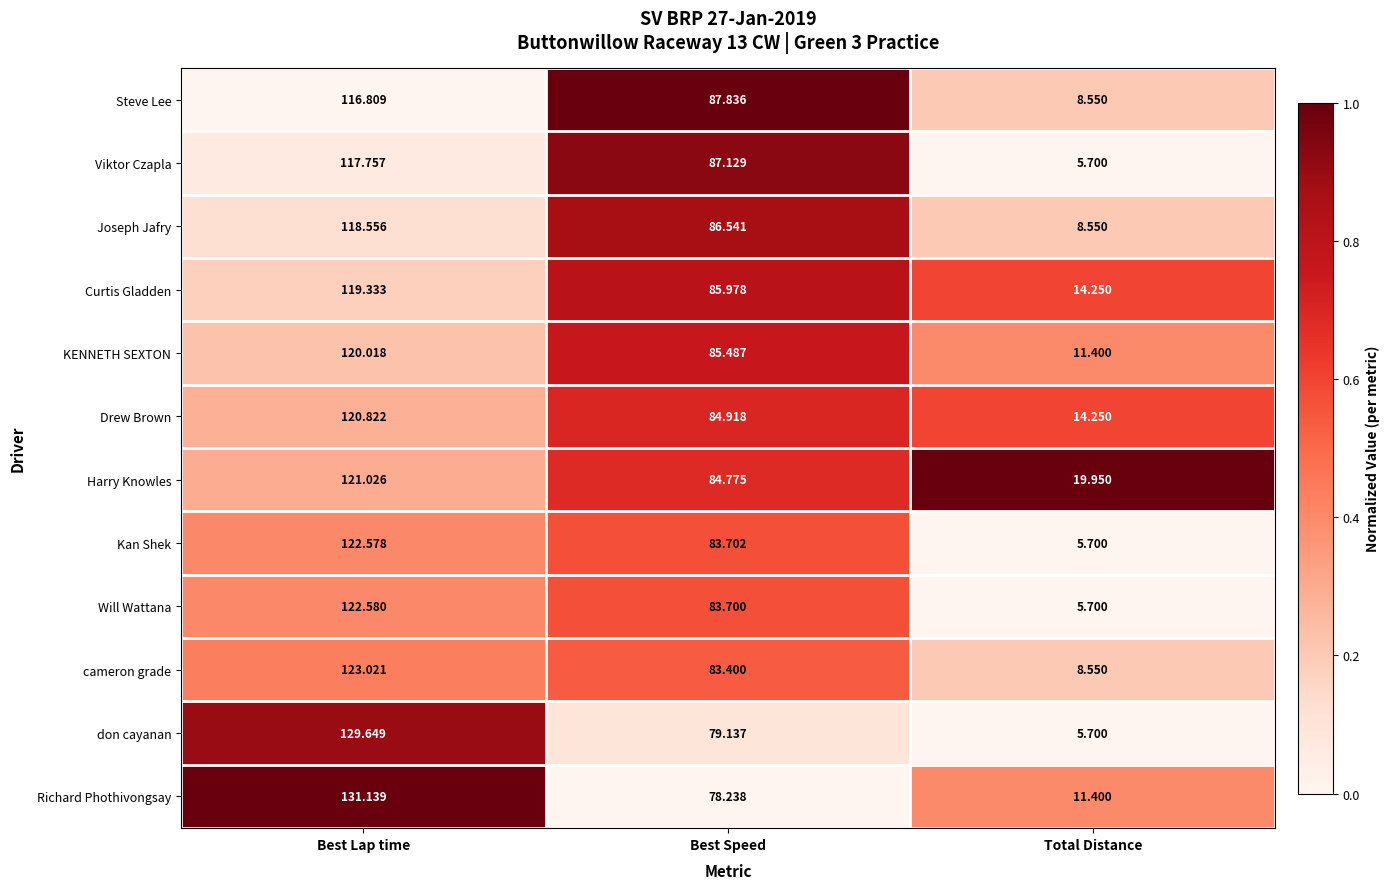

At which category is the sum across all series the highest?

Best Lap time